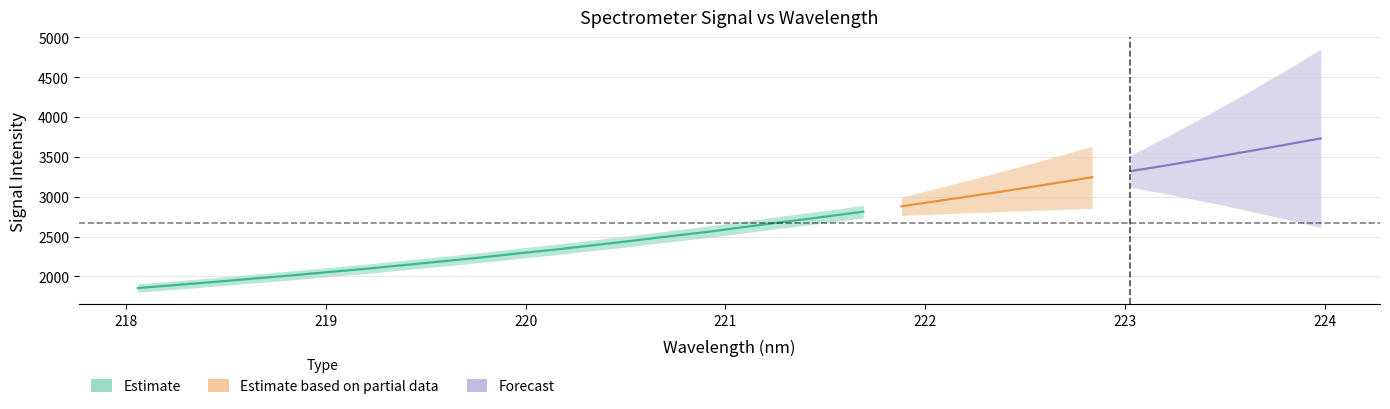

What is the change in value from 218.2508 to 221.6902?

+919.7